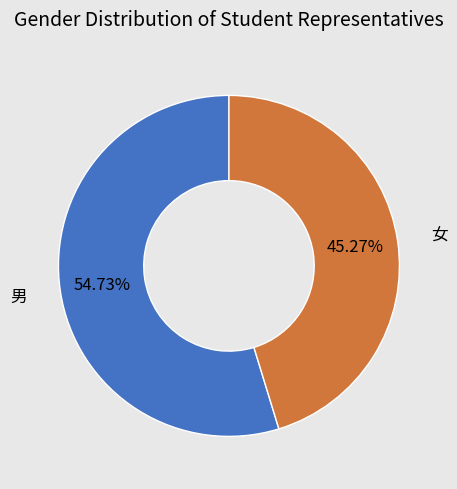

How many segments does this pie chart have?

2